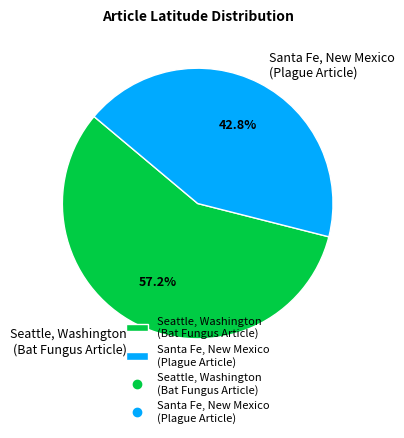

Is there a majority slice in this chart?

Yes